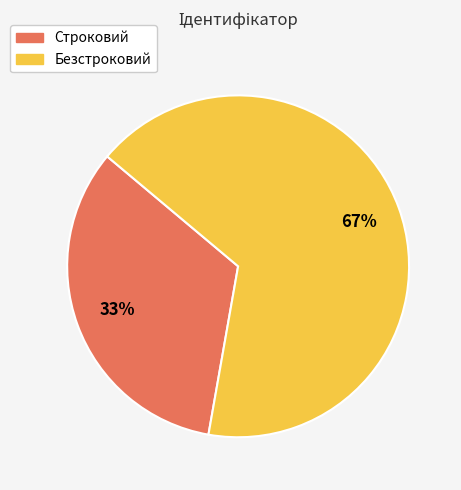

What is the ratio of the value at Безстроковий to the value at Строковий?

2.0